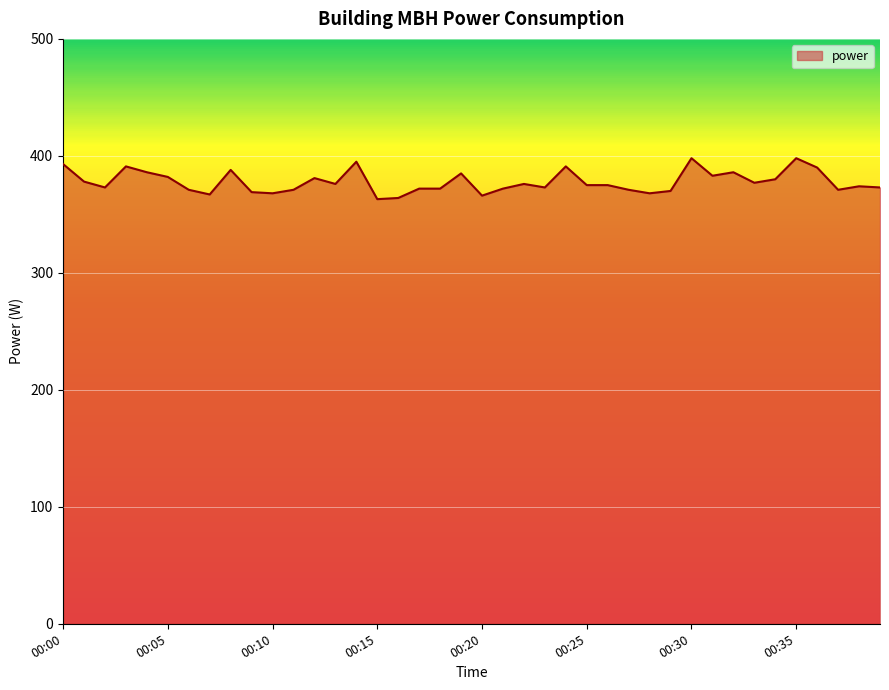

What is the smallest value displayed?

363